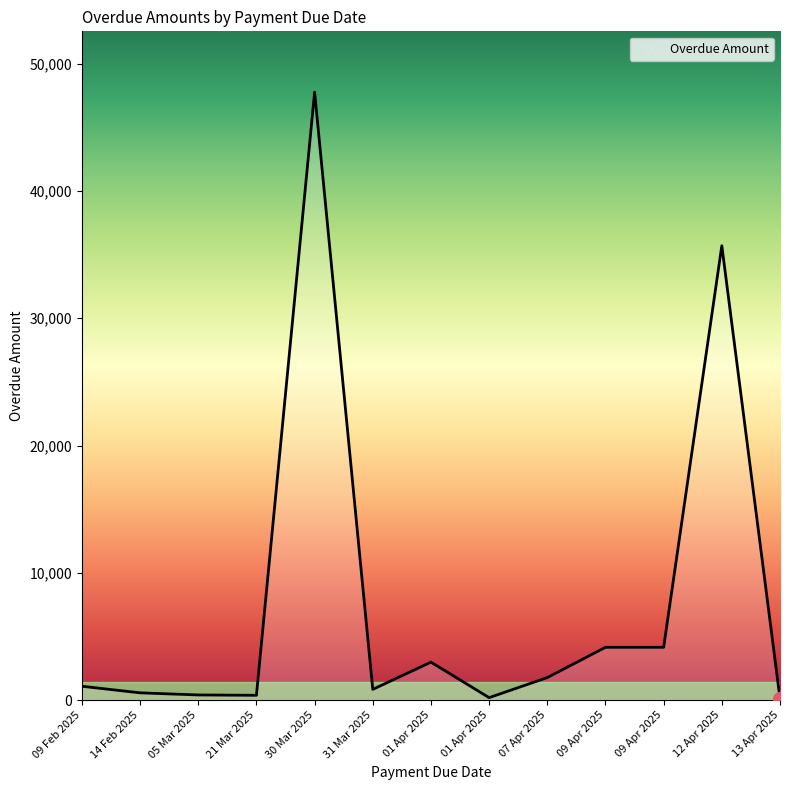

Between 01 Apr 2025 and 09 Apr 2025, which is larger?

09 Apr 2025